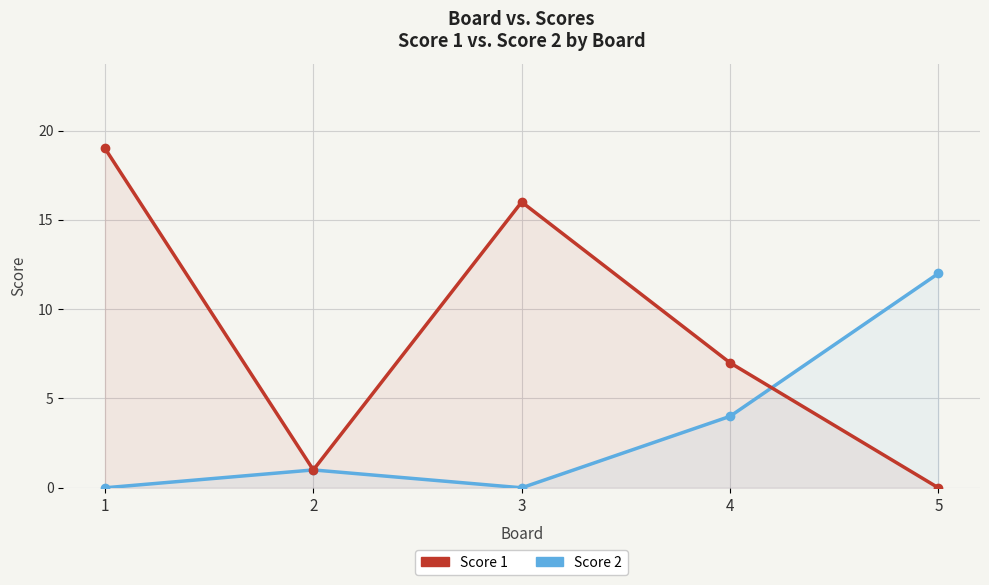

List the series in order of their peak value, lowest first.

Score 2, Score 1